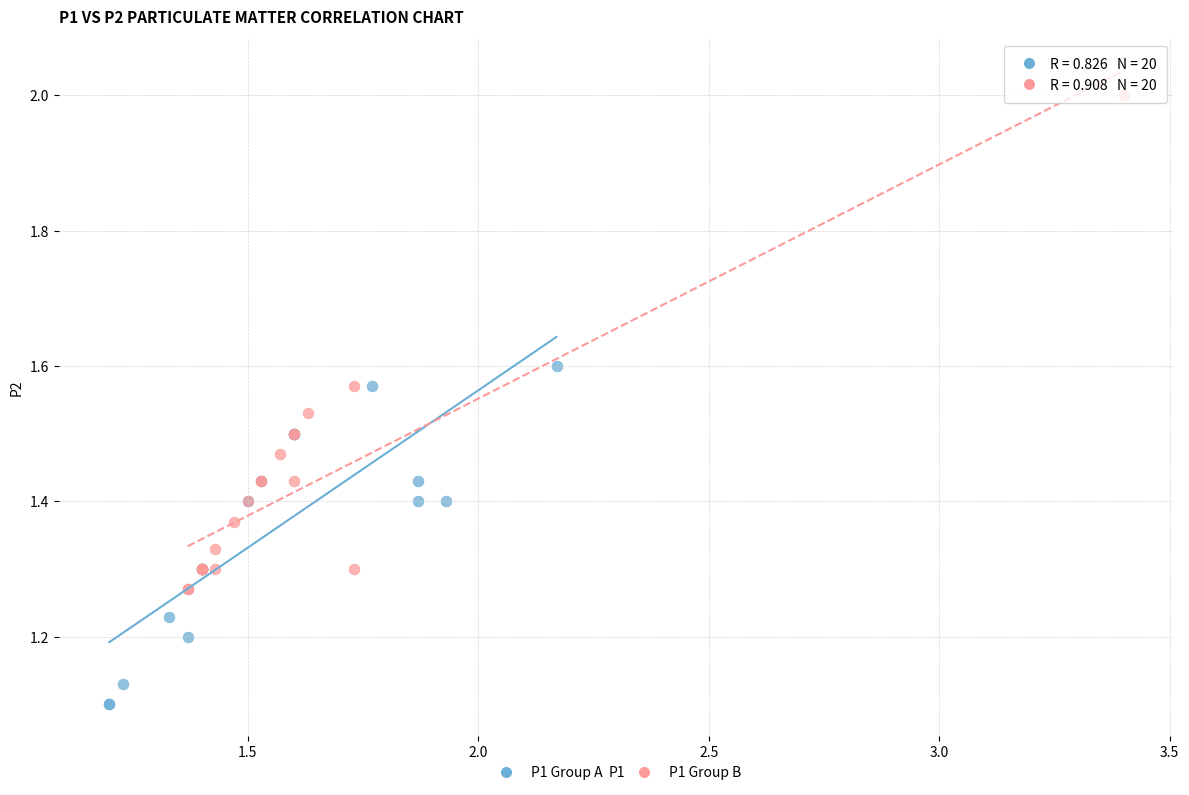

Which series contains the highest Y value?

P1 Group B